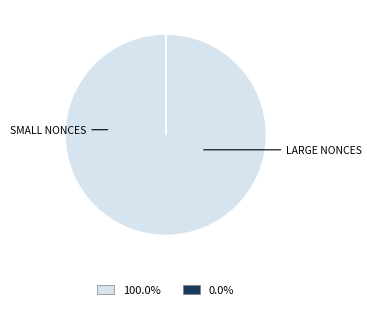

Does any single category account for the majority?

Yes